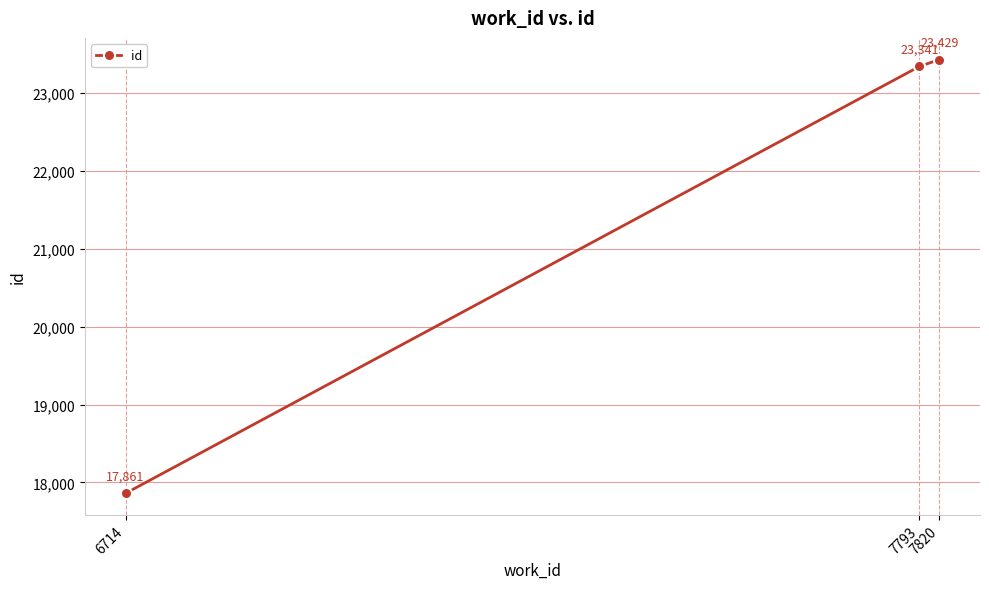

The chart shows a value of 34186 at 7820. True or false?

False